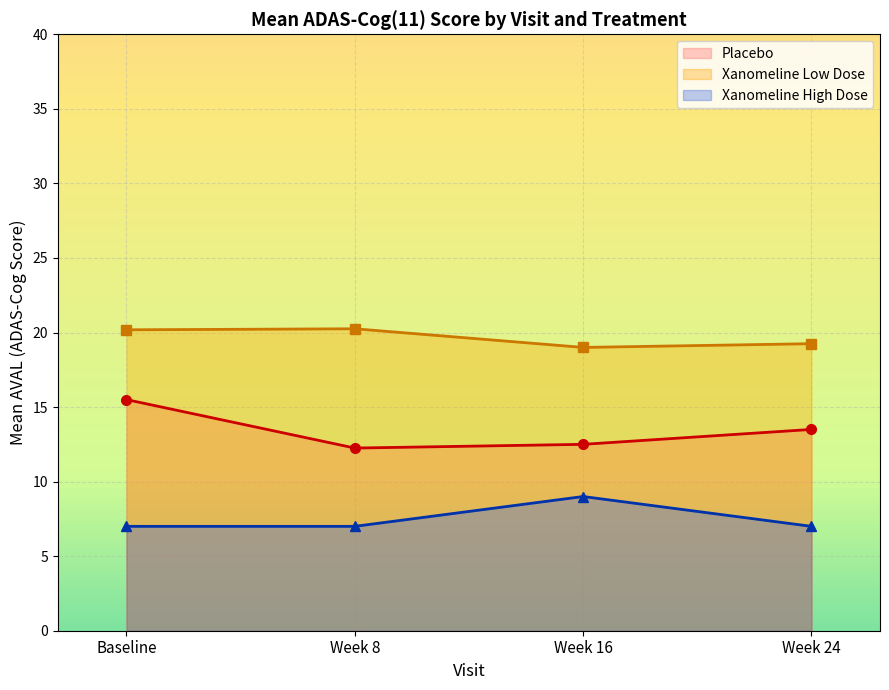

What is the spread (max minus min) of values at Week 8?

13.2